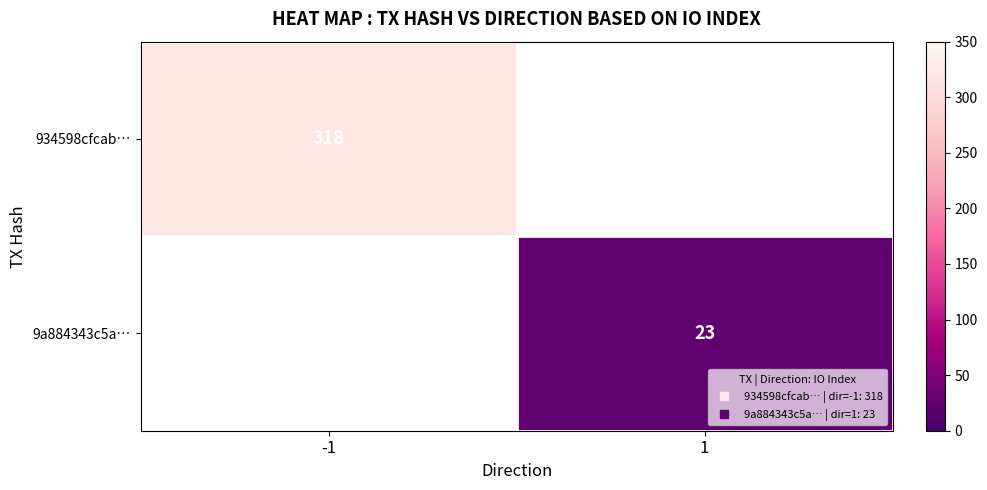

Count the number of categories in the chart.

2